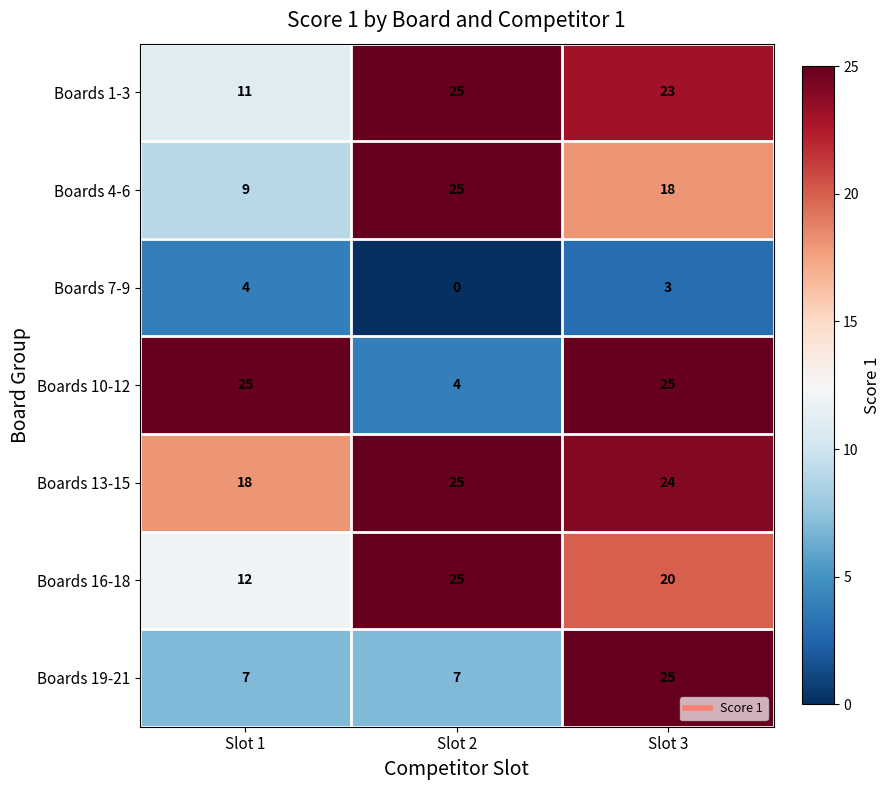

What is the sum of all Boards 7-9 values?

7